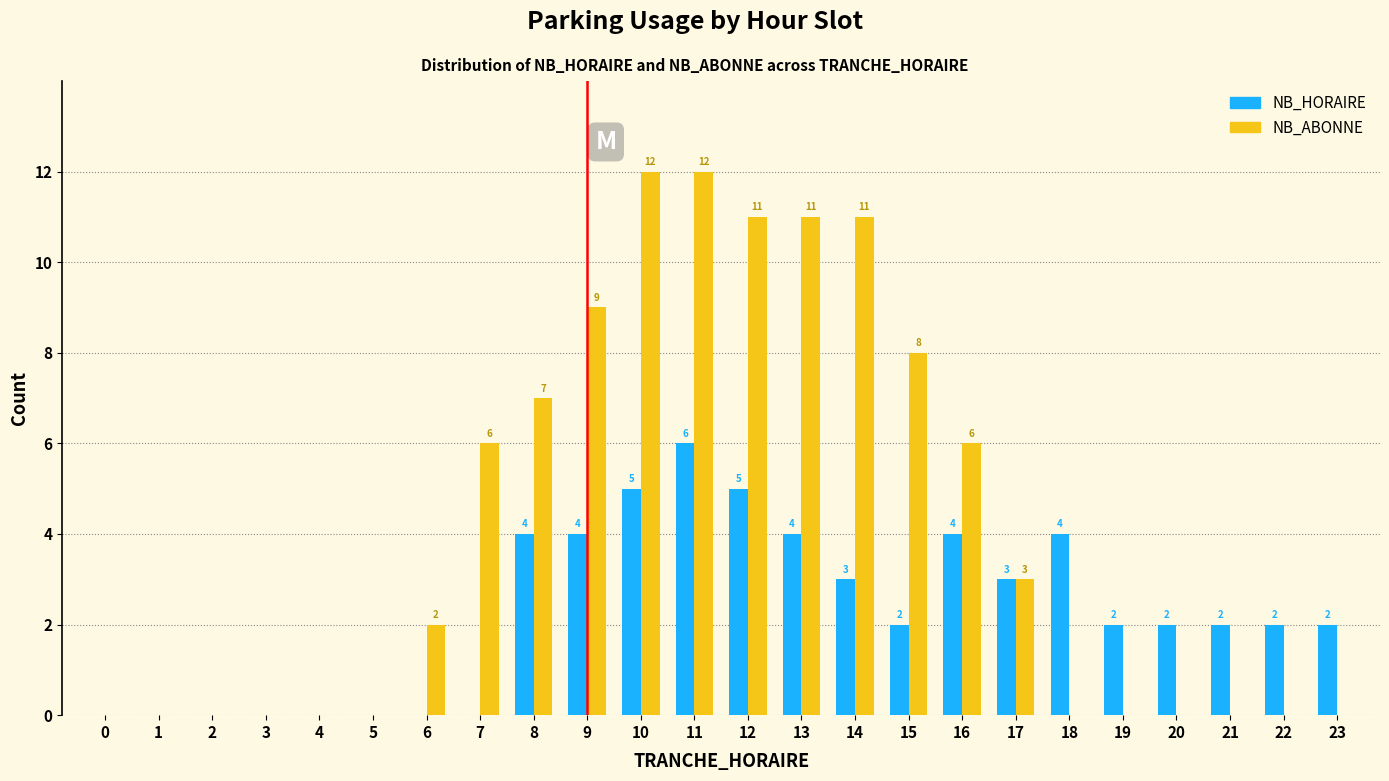

Reading left to right, what are all the values shown in this chart?

NB_HORAIRE: 0=0	1=0	2=0	3=0	4=0	5=0	6=0	7=0	8=4	9=4	10=5	11=6	12=5	13=4	14=3	15=2	16=4	17=3	18=4	19=2	20=2	21=2	22=2	23=2
NB_ABONNE: 0=0	1=0	2=0	3=0	4=0	5=0	6=2	7=6	8=7	9=9	10=12	11=12	12=11	13=11	14=11	15=8	16=6	17=3	18=0	19=0	20=0	21=0	22=0	23=0